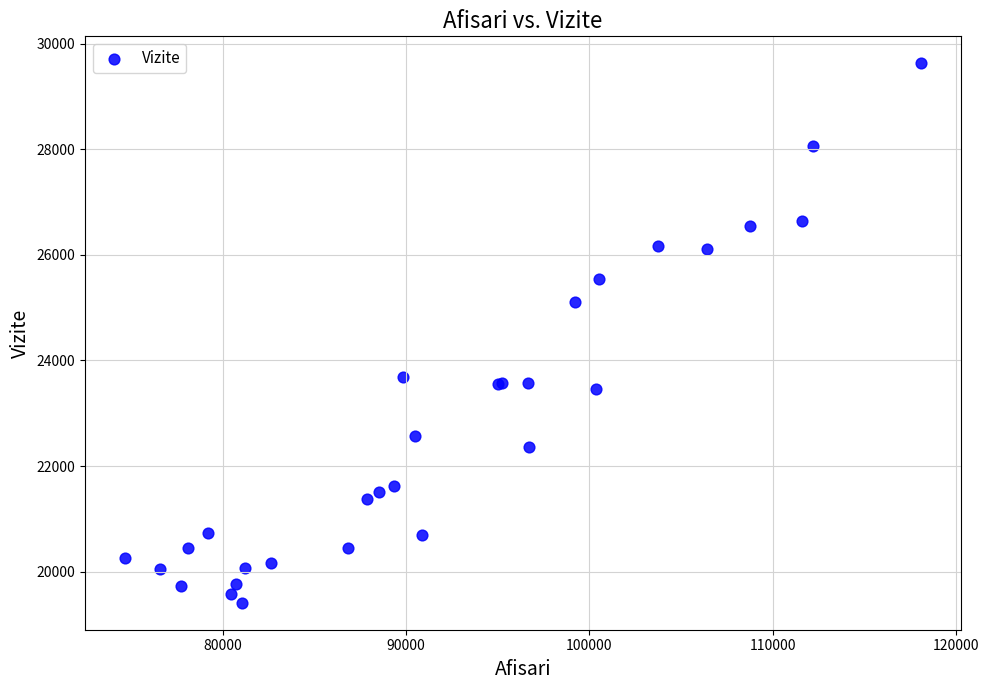

What Y value in the scatter plot is closest to 24520?

25106